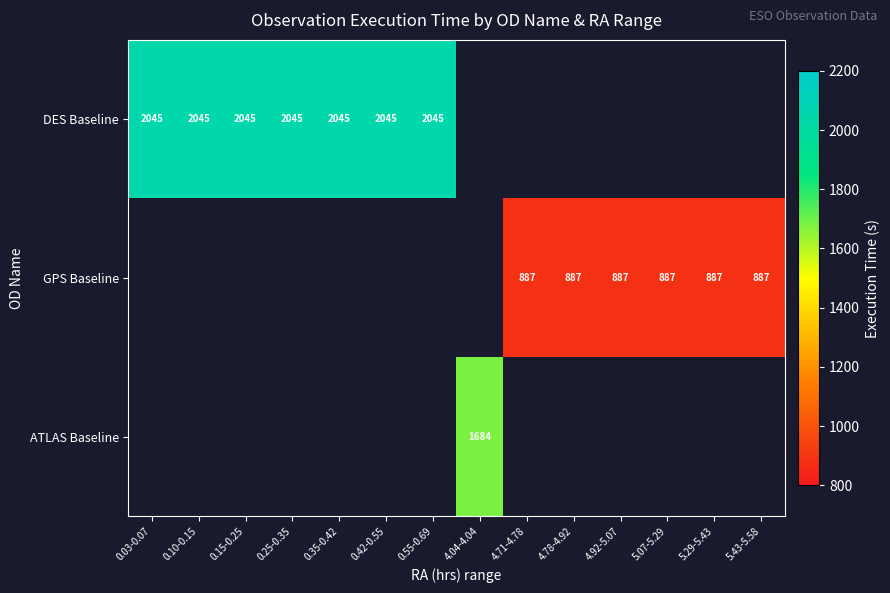

Which has a higher value, 0.15-0.25 or 0.42-0.55?

0.15-0.25